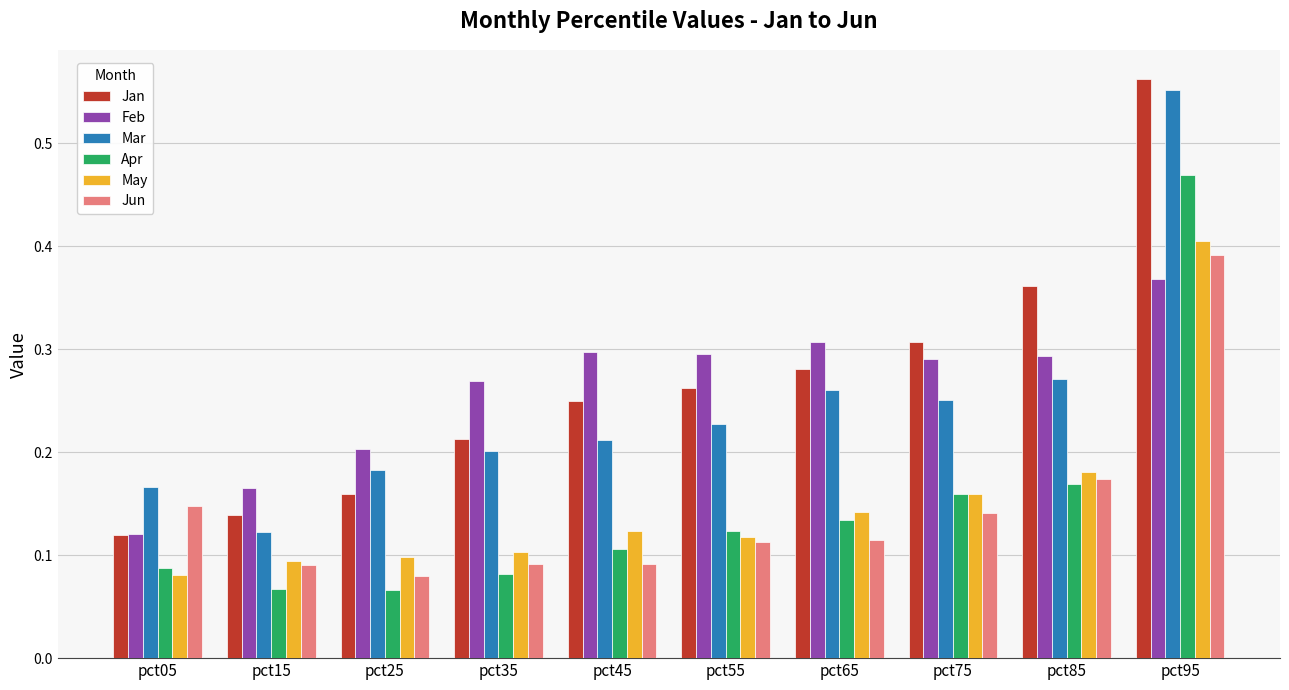

How many groups of bars are there?

10